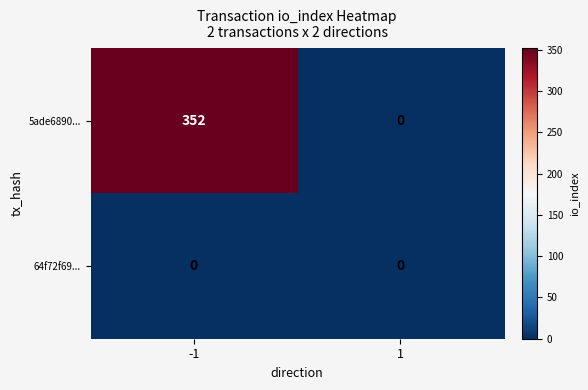

List the series in order of their overall mean, highest first.

5ade6890..., 64f72f69...